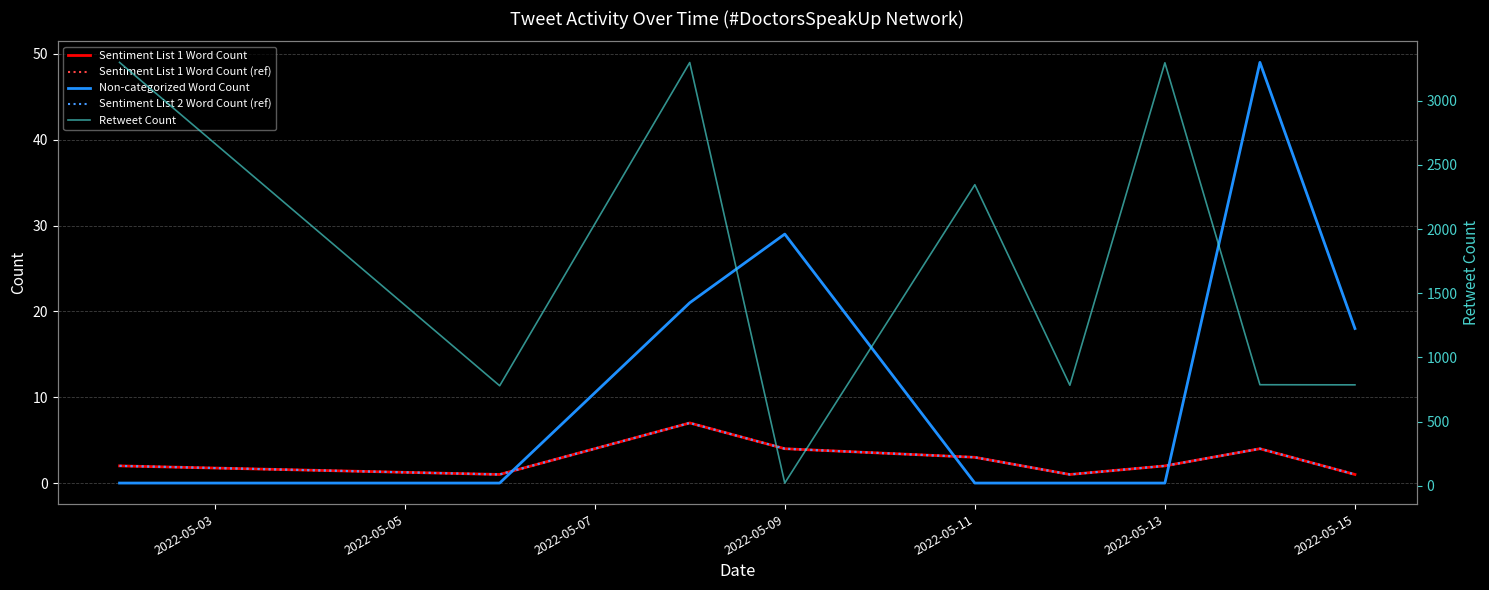

Which series changed the most between 2022-05-11 and 2022-05-13?

Retweet Count